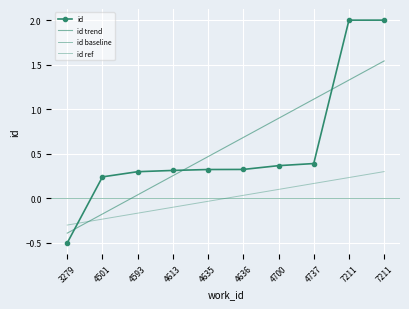

The value at 4635 is 0.3. True or false?

True